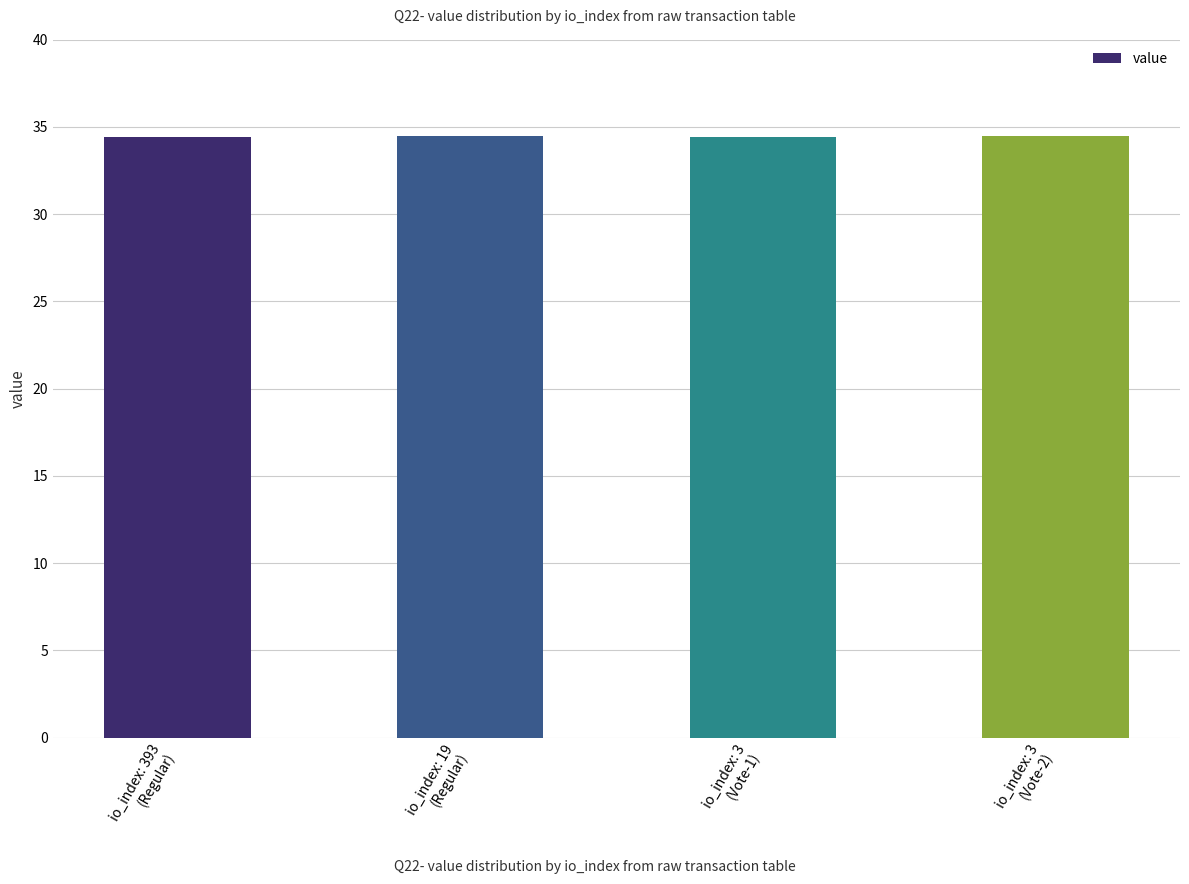

What is the greatest value displayed?

34.4